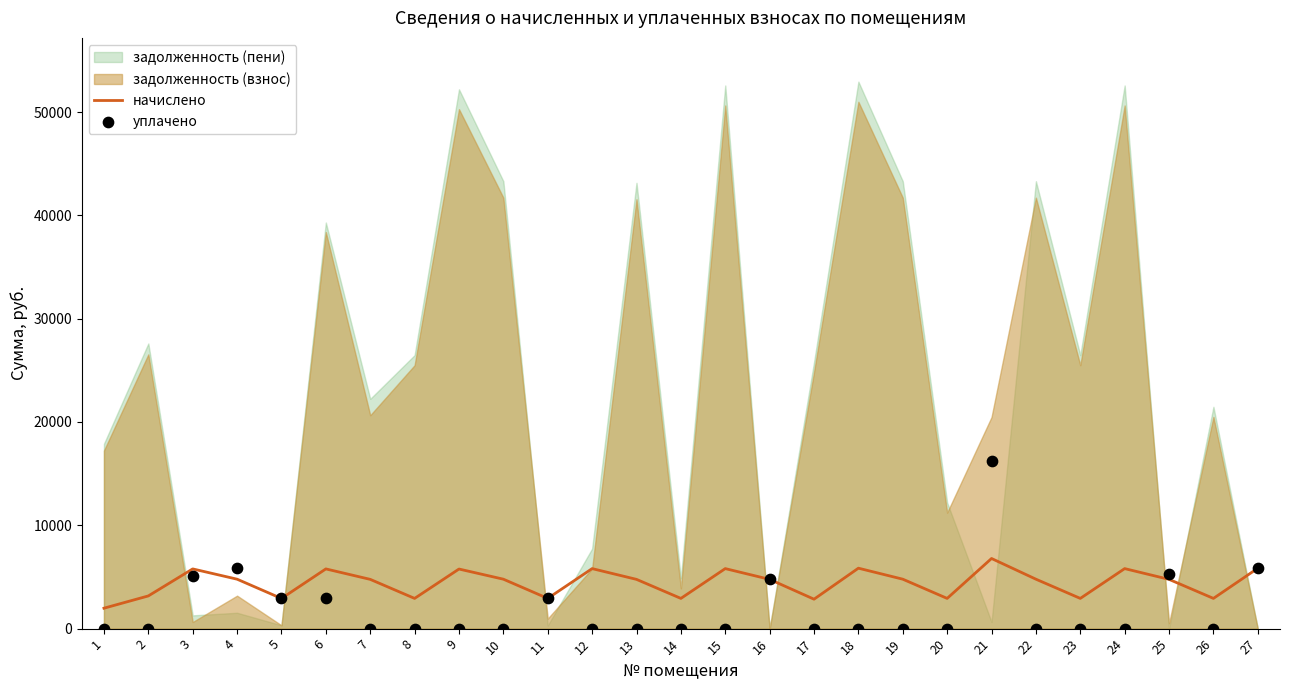

At which category is the sum across all series the highest?

21